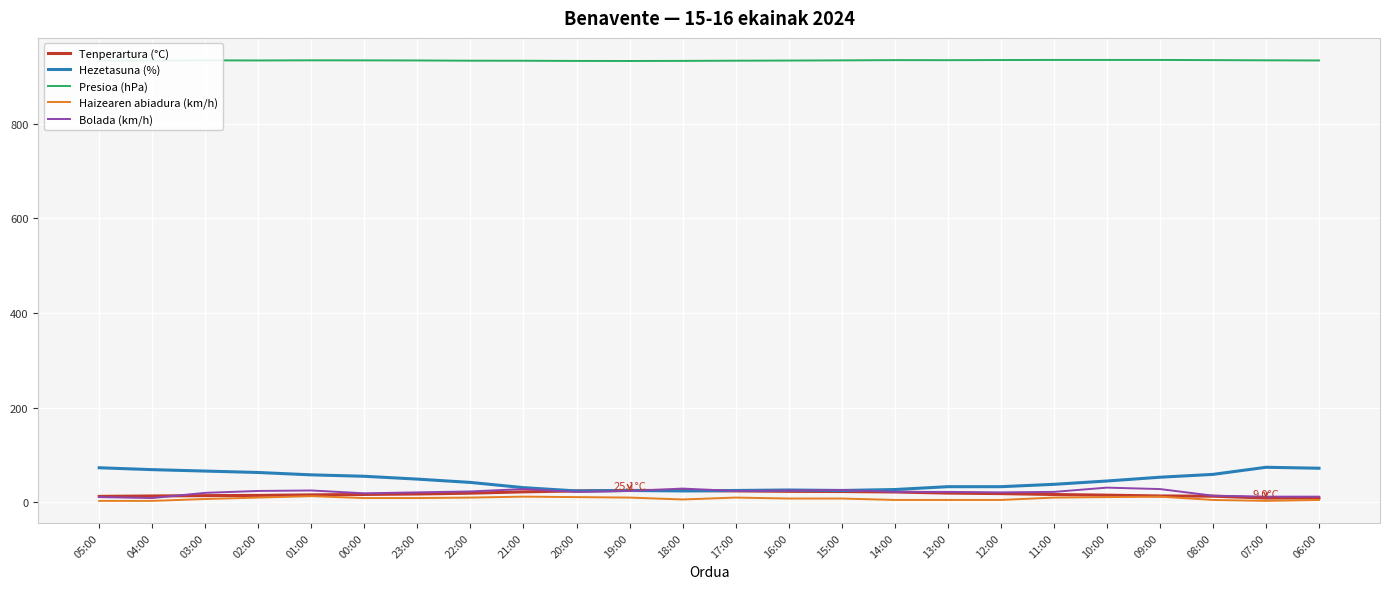

Count the number of categories in the chart.

24